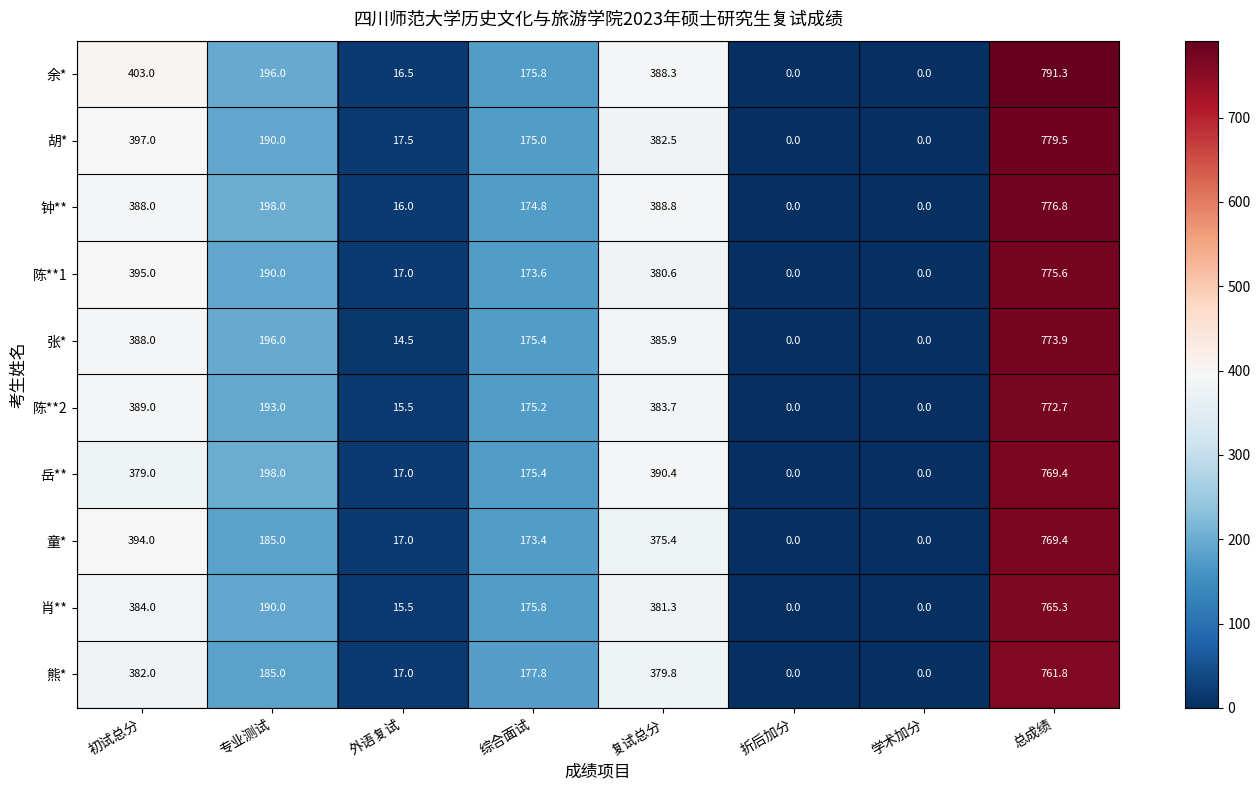

At which category is the sum across all series the highest?

总成绩